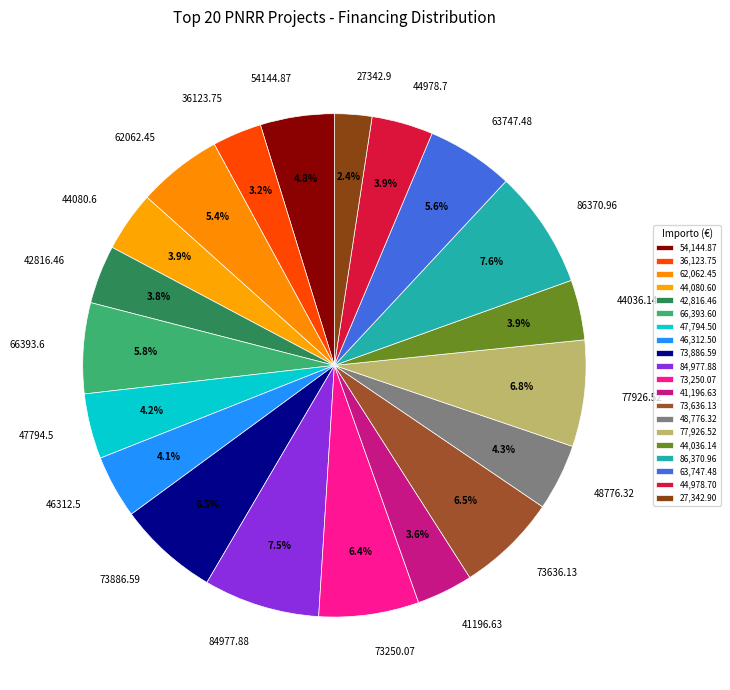

Which slice is the smallest?

27342.9